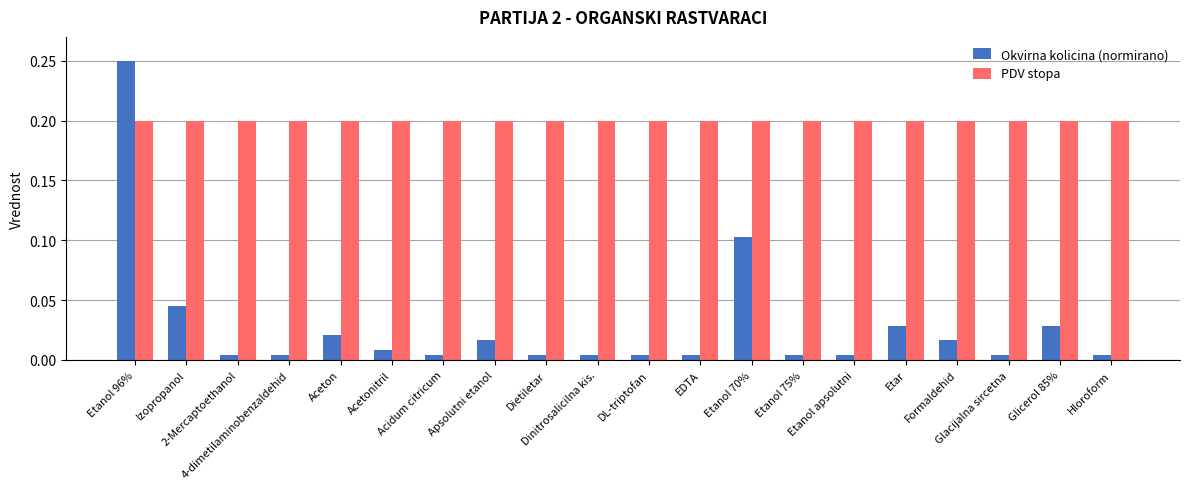

How many groups of bars are there?

20